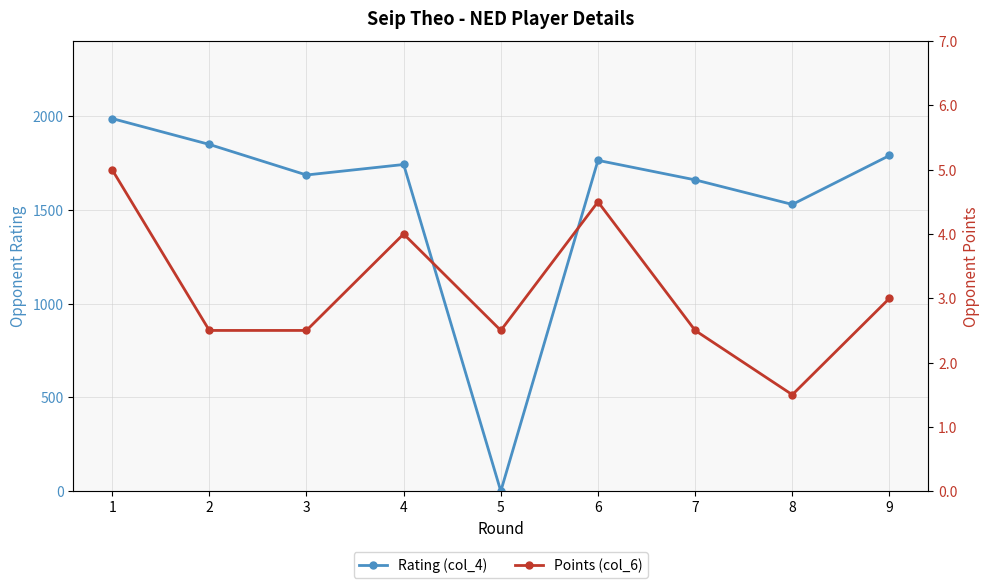

The value of Points (col_6) at 2 is 4.1. True or false?

False